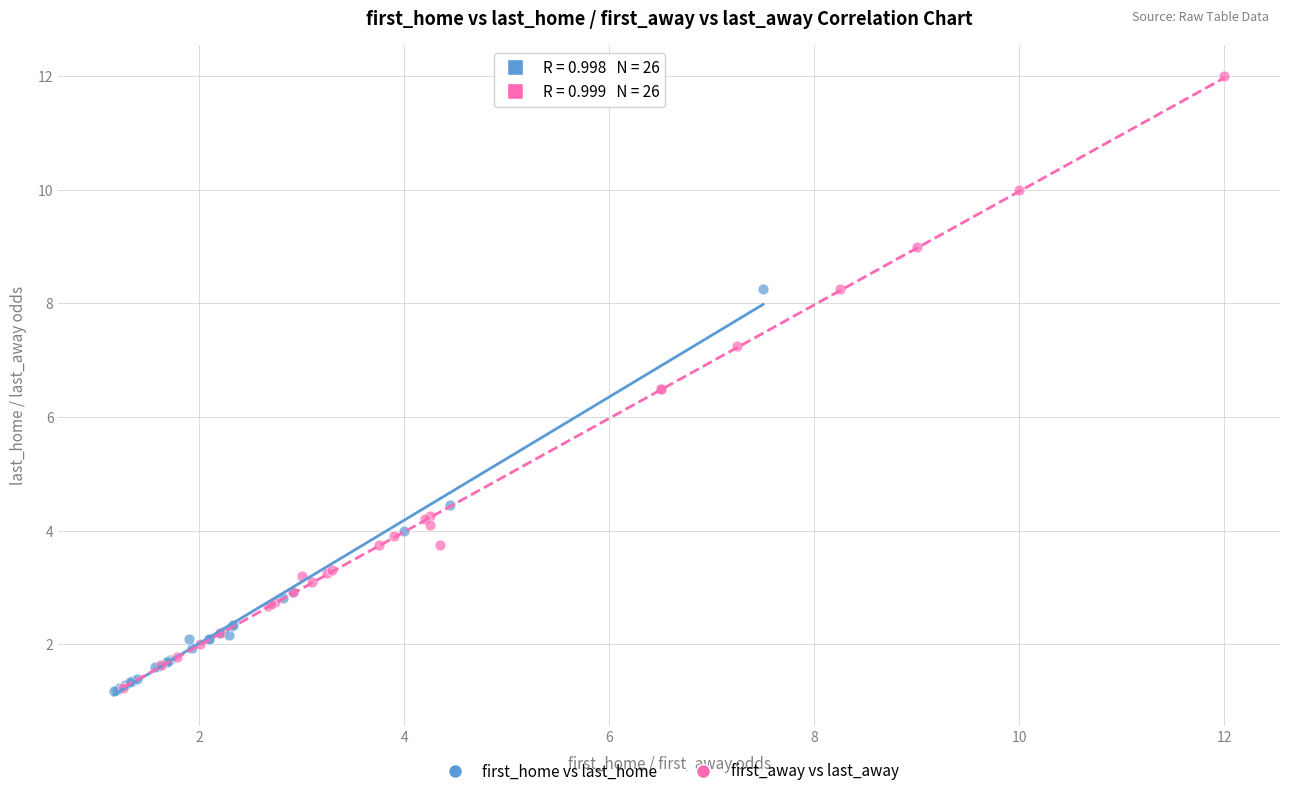

Which series has the widest spread of Y values?

first_away vs last_away